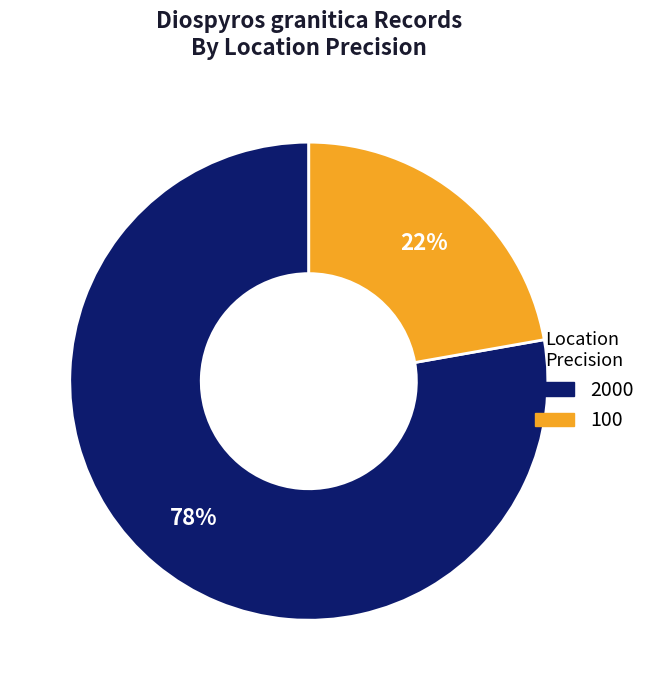

Which category has the biggest portion of the pie?

2000